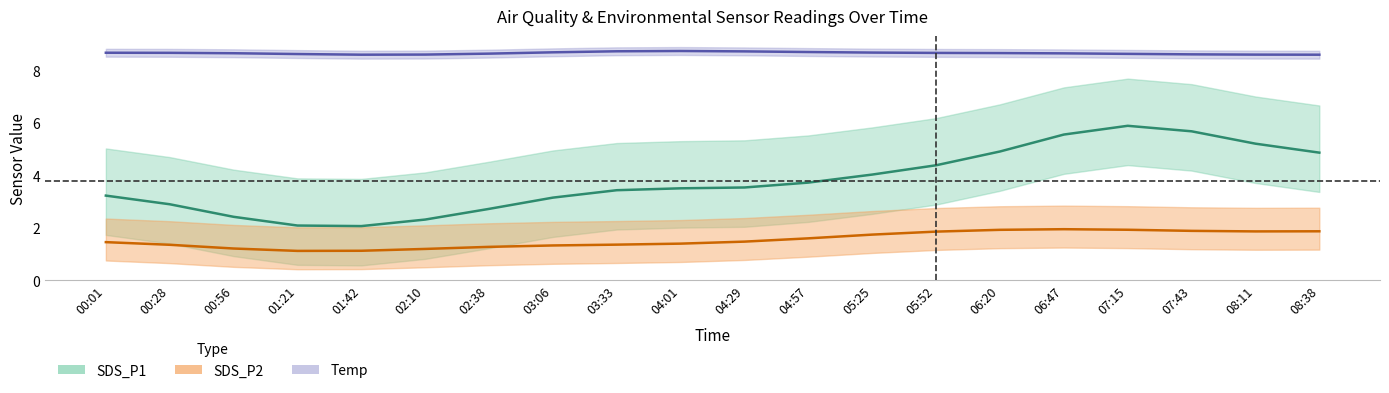

What is the difference between the highest and lowest values at 7?

7.1